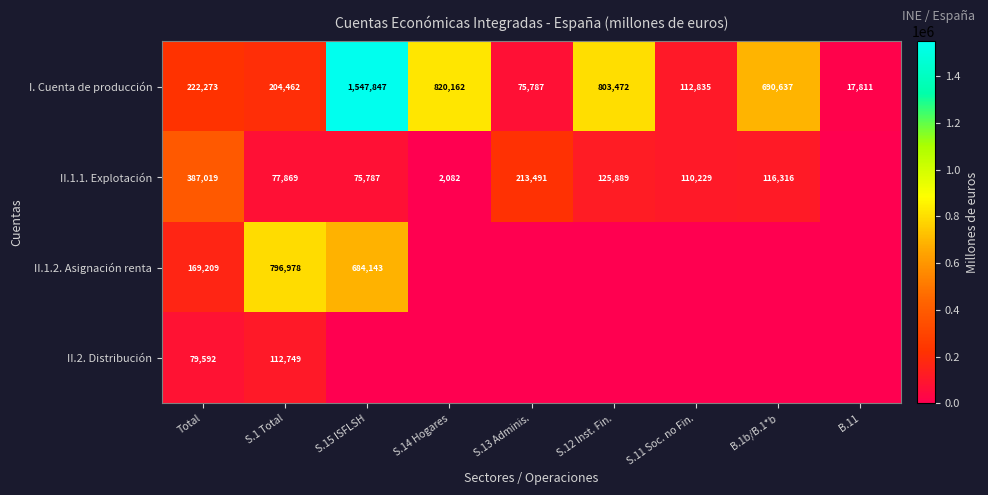

The value of I. Cuenta de producción at S.12 Inst. Fin. is 803472. True or false?

True